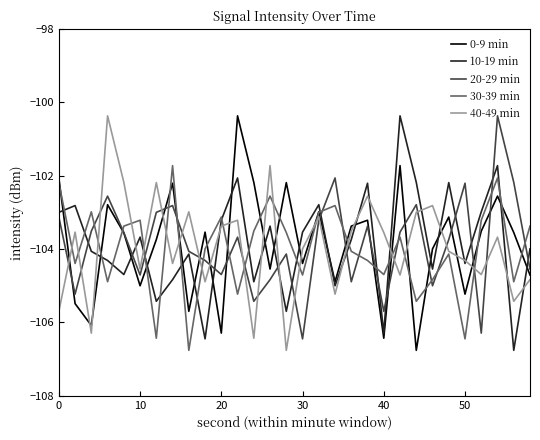

What is the minimum value for 0-9 min?

-106.8